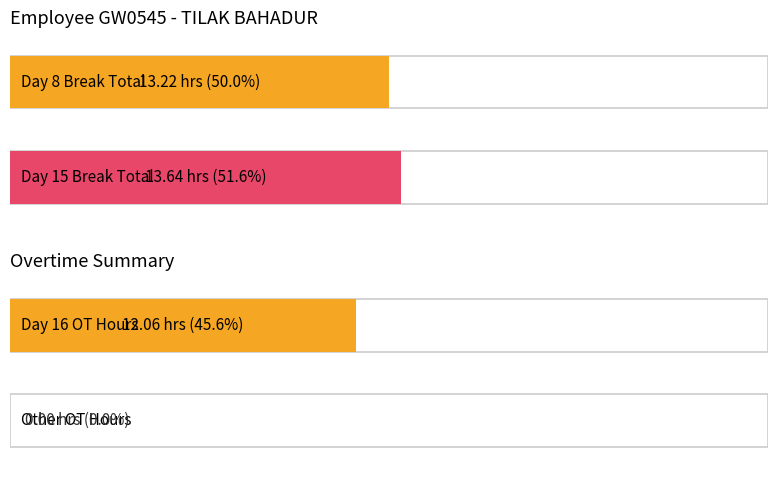

What is the approximate value of Break Total at Day 8 (Sun)?

13.2